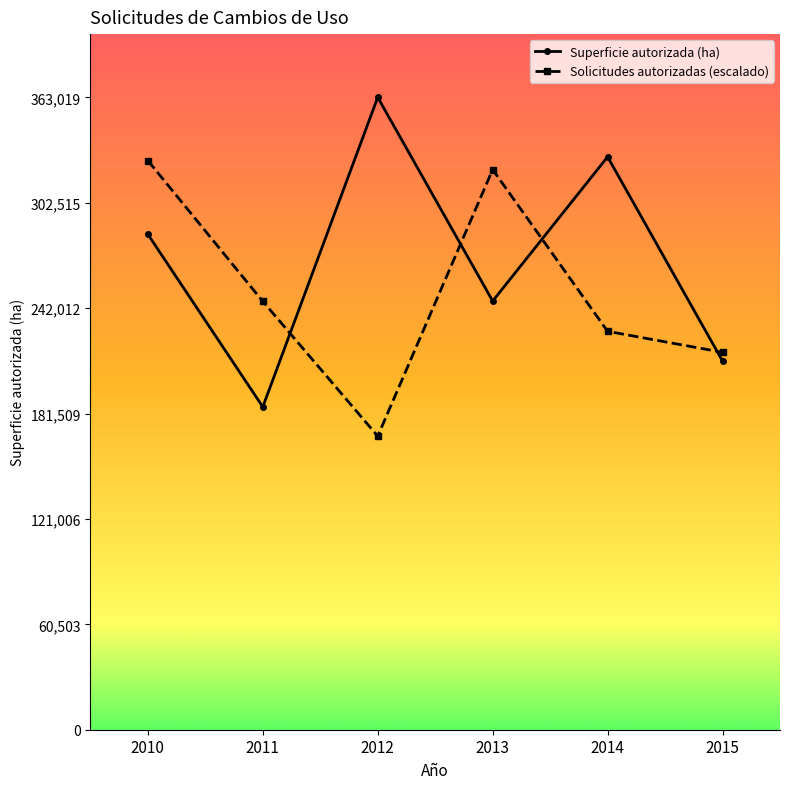

What value does the Superficie autorizada (ha) series have at 2015?

211662.0